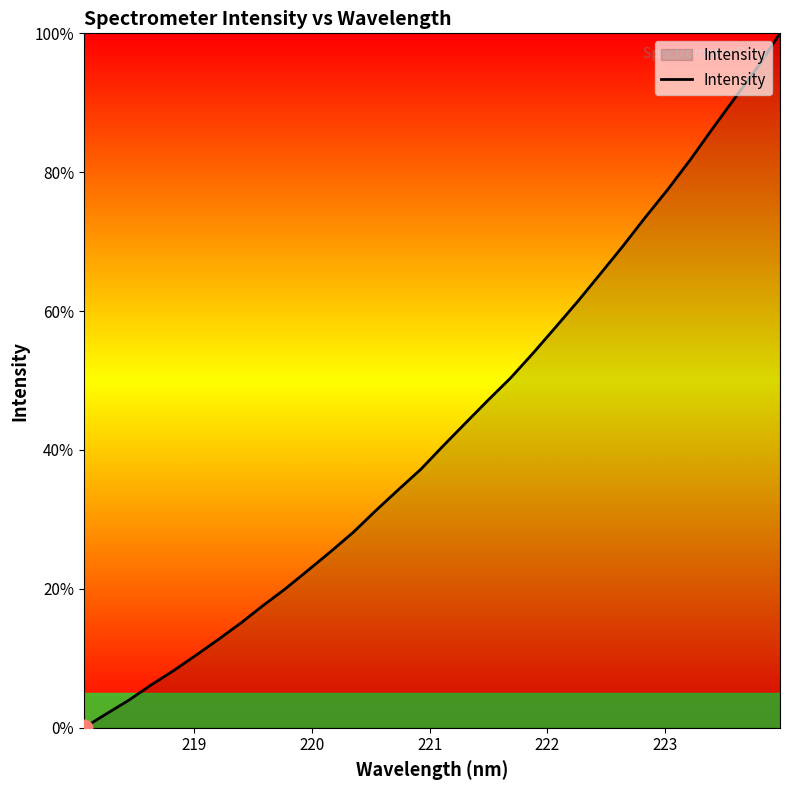

What is the greatest value displayed?

100.0